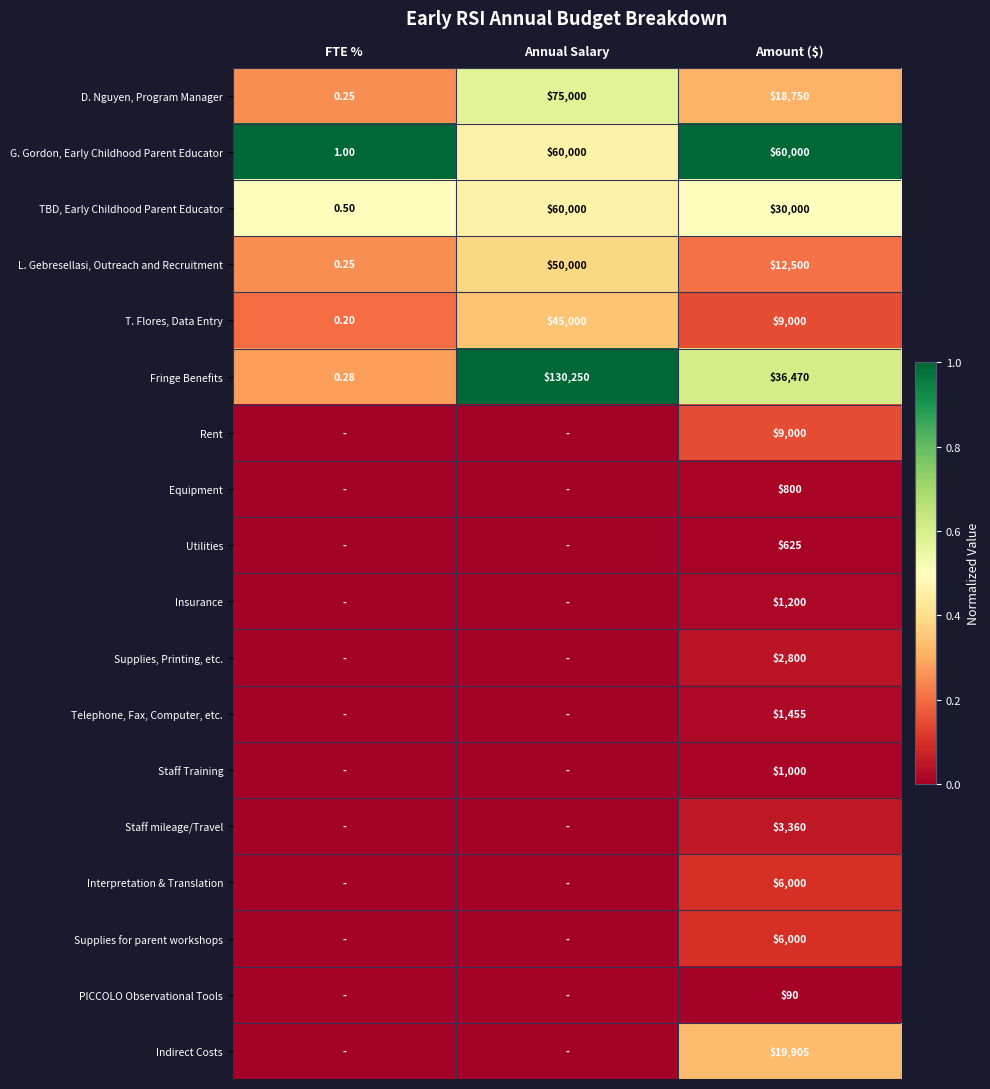

Which category has the highest value in the Fringe Benefits series?

Annual Salary